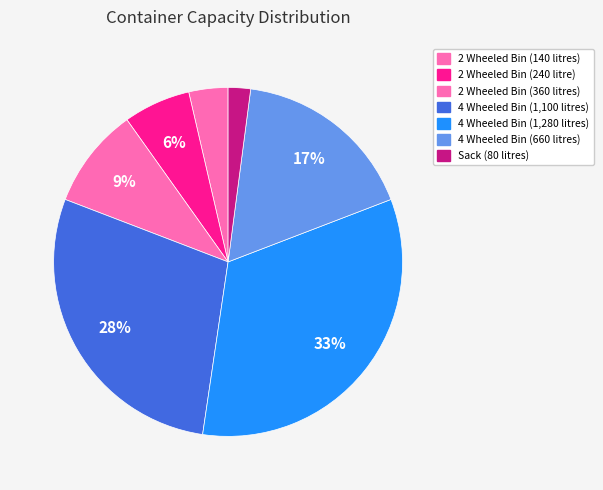

How many segments does this pie chart have?

7